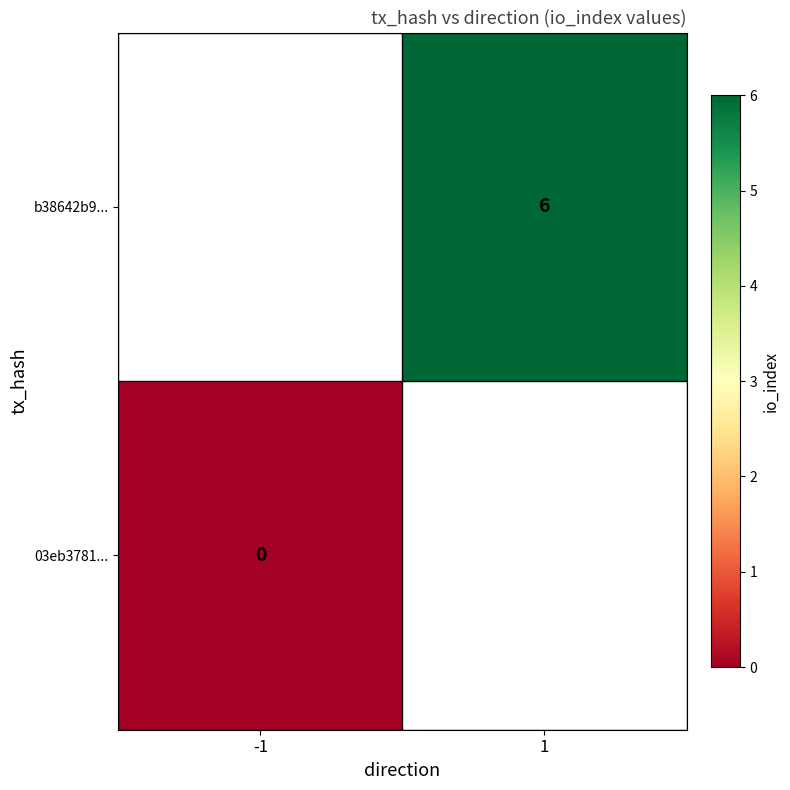

Is the value of 03eb3781... at -1 greater than the value of b38642b9... at 1?

No